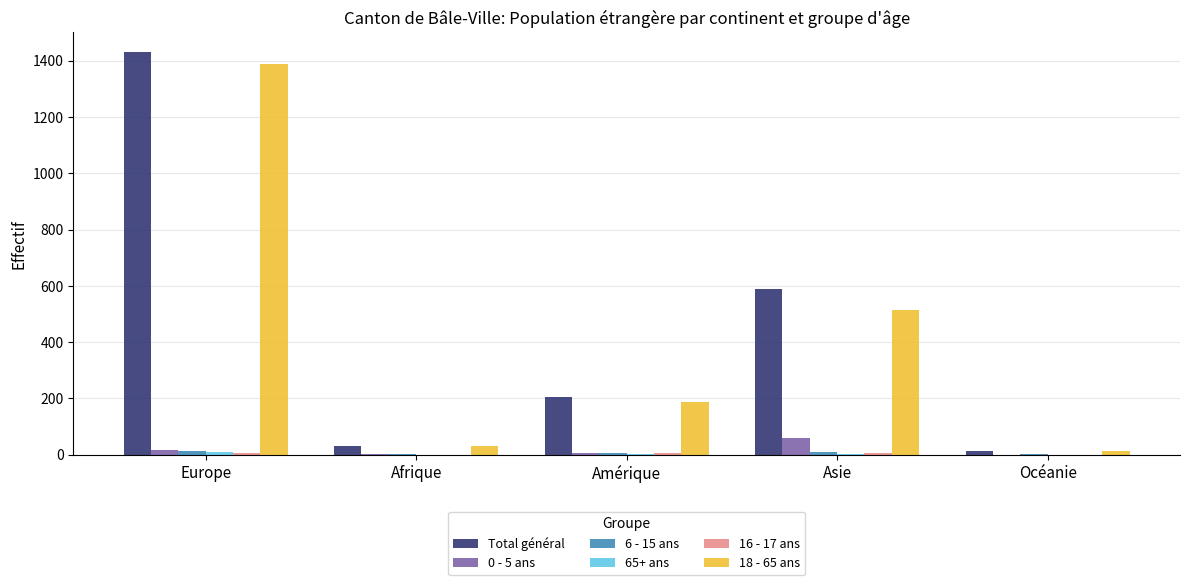

At which category is the sum across all series the highest?

Europe